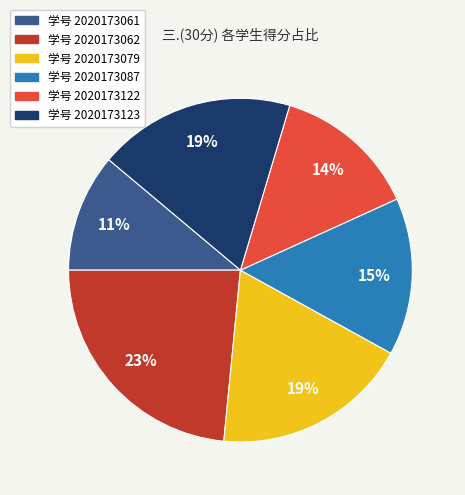

To the nearest percent, what is the average slice percentage?

17%